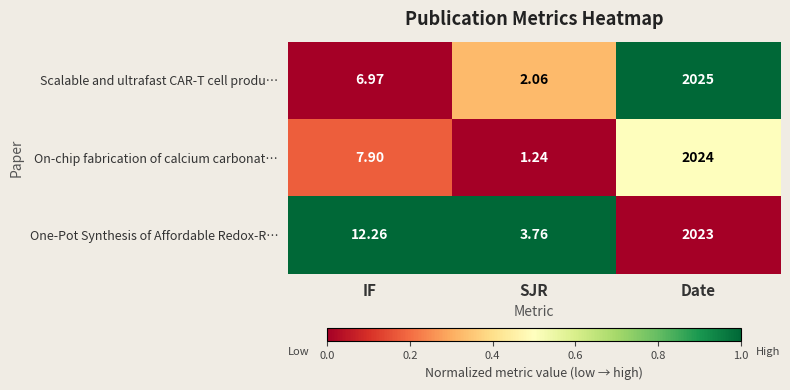

At which category is the sum across all series the highest?

Date